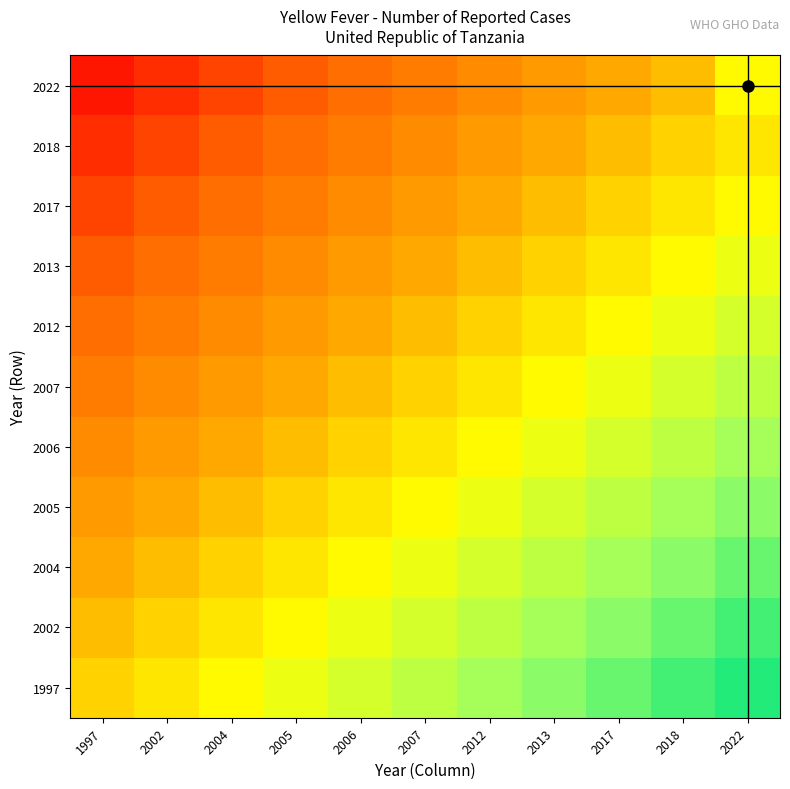

What is the difference between the maximum and minimum values in the 2005 series?

0.5